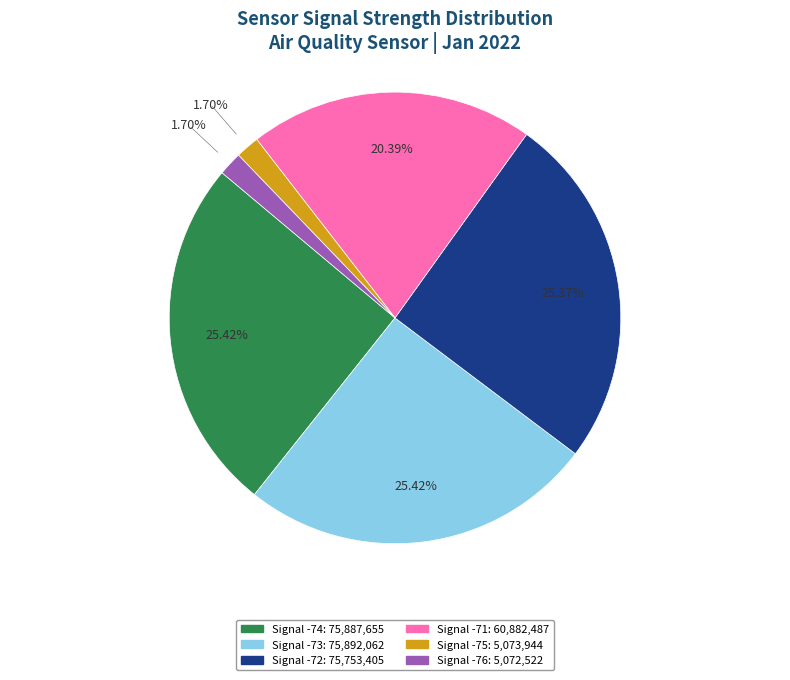

Does any single category account for the majority?

No